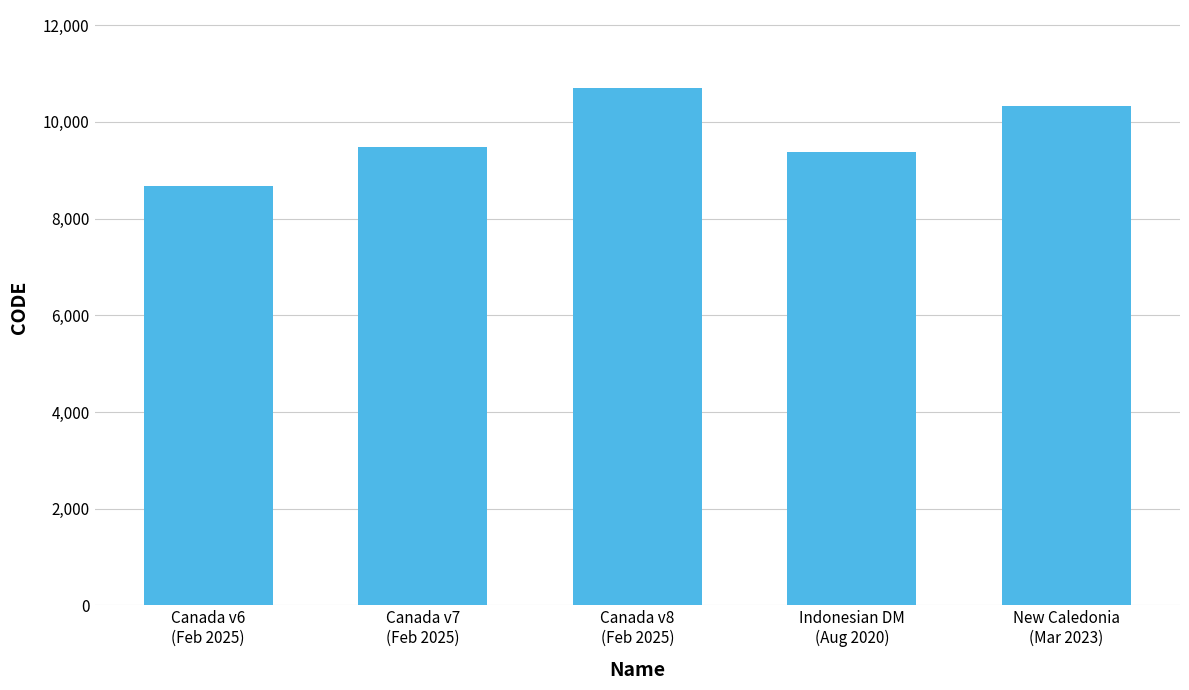

Is it true that the value at Canada v7
(Feb 2025) is 2532?

False